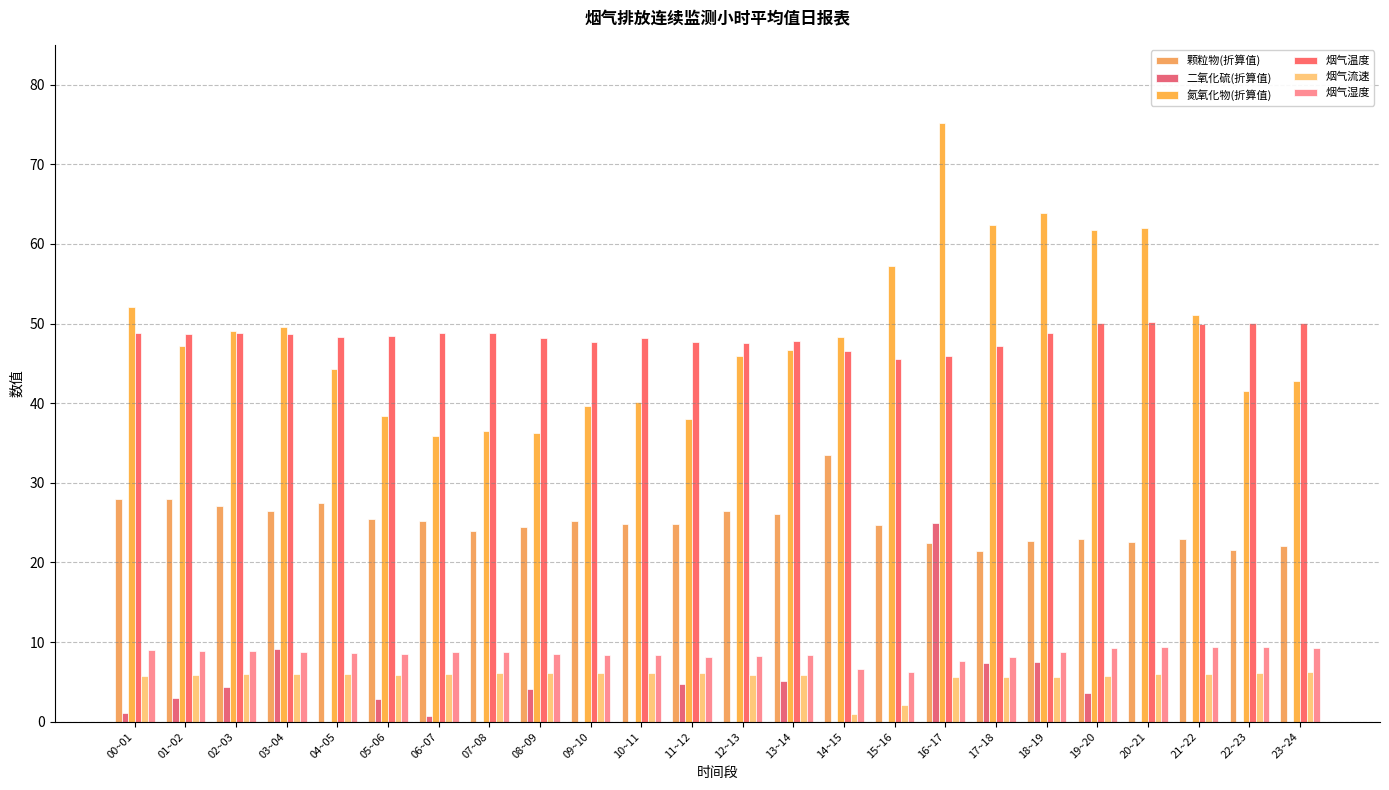

Reading left to right, transcribe all the data shown in this chart.

颗粒物(折算值): 28.0	28.0	27.1	26.5	27.4	25.4	25.3	24.0	24.4	25.2	24.8	24.8	26.5	26.1	33.5	24.7	22.5	21.5	22.7	23.0	22.5	23.0	21.6	22.0
二氧化硫(折算值): 1.0	3.0	4.3	9.1	0.0	2.9	0.7	0.0	4.1	0.0	0.0	4.8	0.0	5.1	0.0	0.0	24.9	7.4	7.5	3.6	0.0	0.0	0.0	0.0
氮氧化物(折算值): 52.1	47.1	49.1	49.6	44.3	38.3	35.9	36.5	36.3	39.7	40.2	38.0	45.9	46.6	48.3	57.3	75.1	62.4	63.9	61.7	62.1	51.1	41.6	42.8
烟气温度: 48.8	48.7	48.8	48.7	48.3	48.4	48.8	48.8	48.2	47.7	48.2	47.7	47.5	47.8	46.6	45.6	45.9	47.1	48.8	50.1	50.1	50.0	50.1	50.1
烟气流速: 5.7	5.9	6.0	6.0	6.0	5.9	6.0	6.1	6.1	6.1	6.1	6.1	5.9	5.9	1.0	2.1	5.6	5.6	5.6	5.8	6.0	6.0	6.1	6.2
烟气湿度: 9.0	8.8	8.9	8.8	8.6	8.5	8.7	8.8	8.5	8.4	8.4	8.2	8.3	8.3	6.6	6.2	7.6	8.1	8.8	9.3	9.4	9.4	9.4	9.3